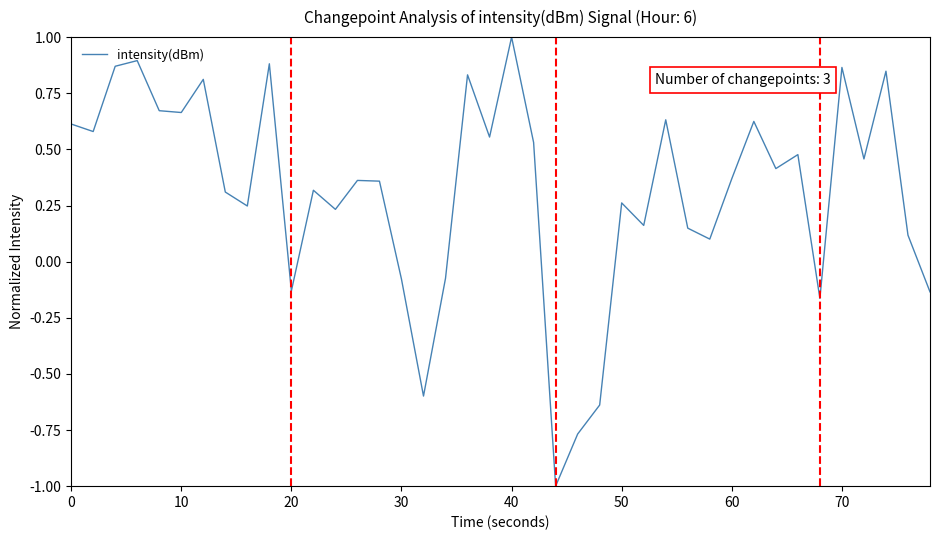

What is the smallest value displayed?

-1.0